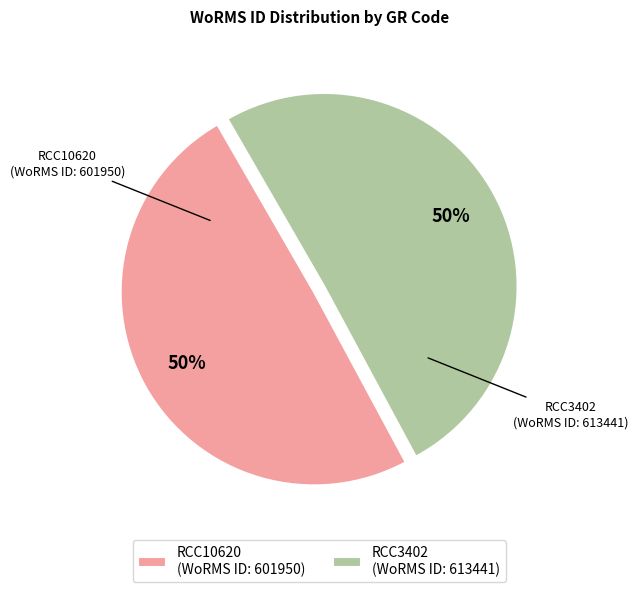

The RCC3402 slice represents 37% of the pie. True or false?

False